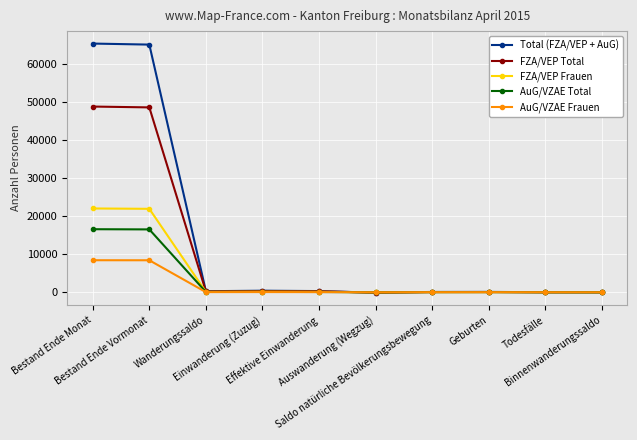

At which label does AuG/VZAE Frauen first exceed 24?

Bestand Ende Monat